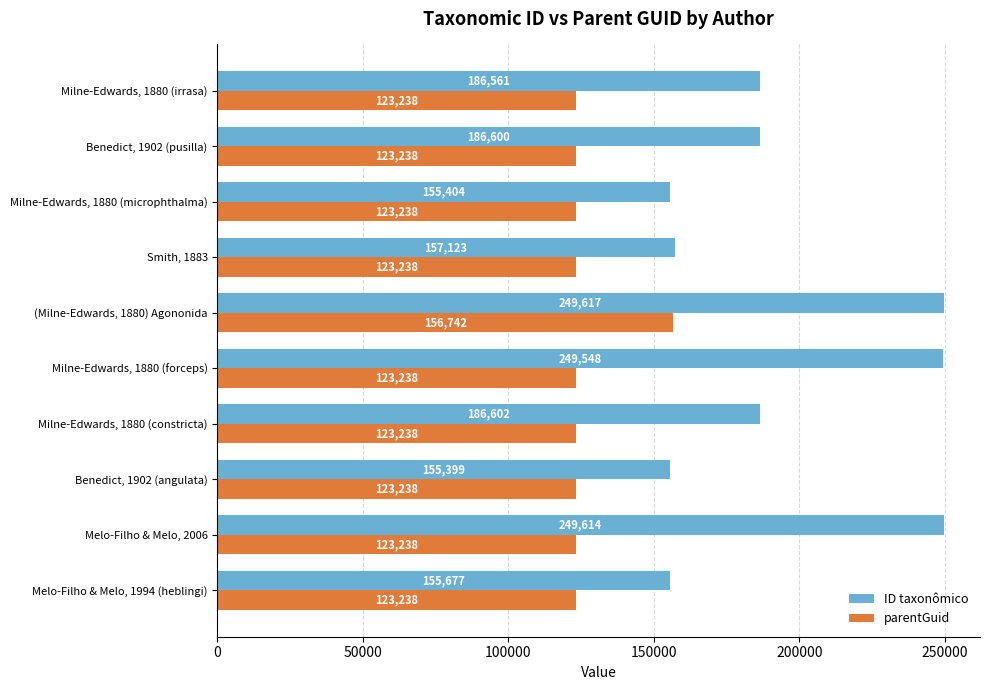

List the series in order of their overall mean, highest first.

ID taxonômico, parentGuid